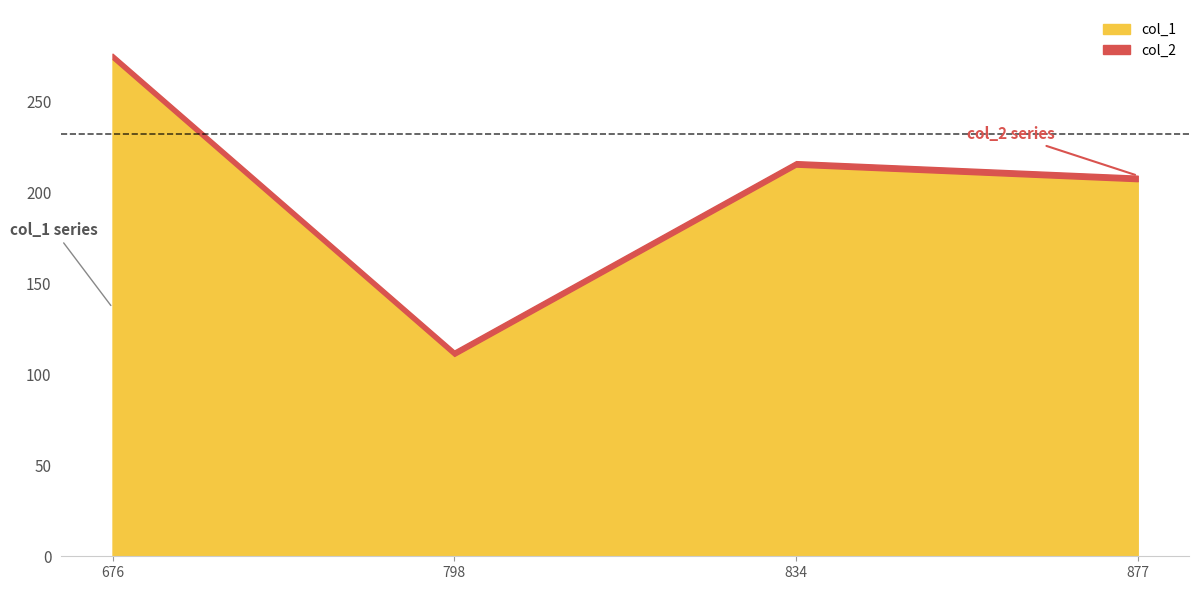

True or false: col_2 and col_1 cross at least once.

False